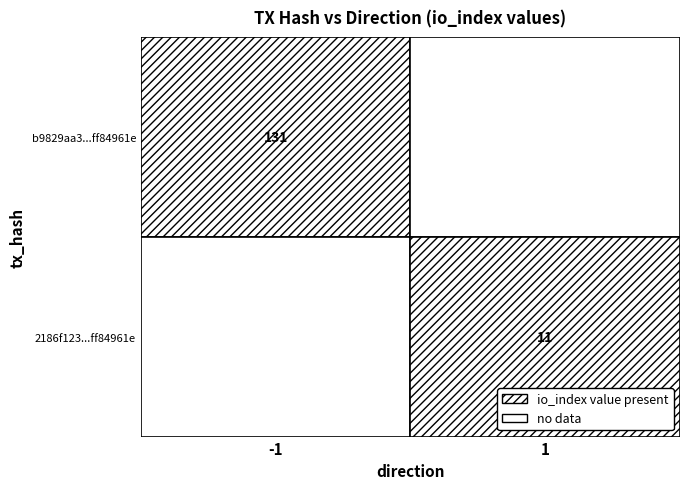

What is the maximum value for 2186f123640fea128fdcfdc125a18653ff84961?

11